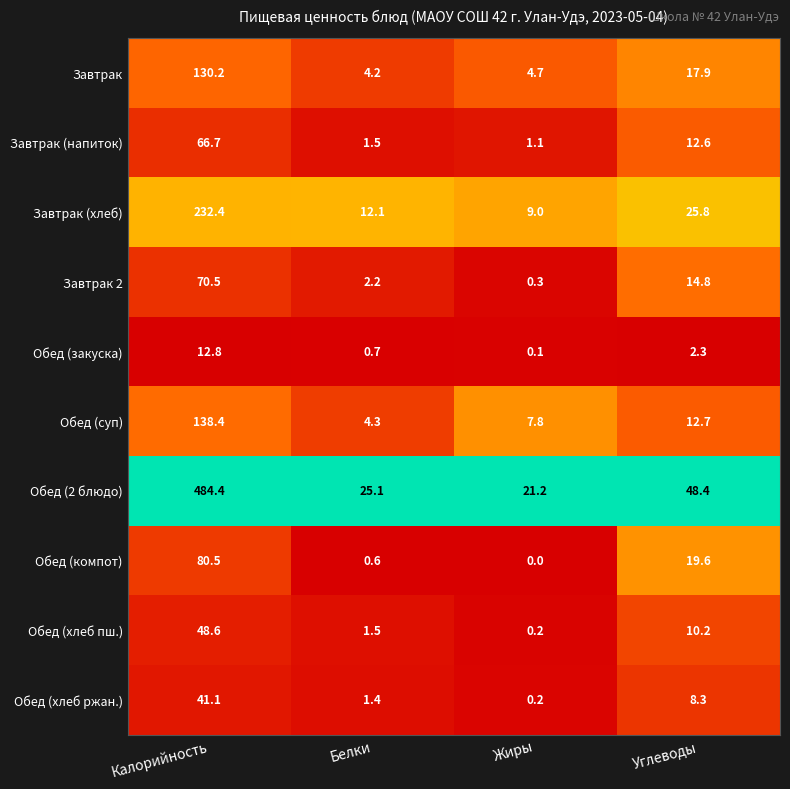

Rank the categories by Завтрак (напиток) value from lowest to highest.

Жиры, Белки, Углеводы, Калорийность